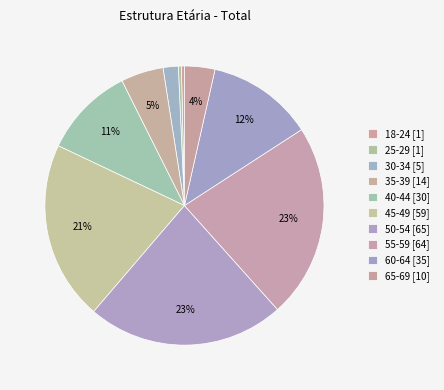

Does 40-44 account for over 50% of the chart?

No